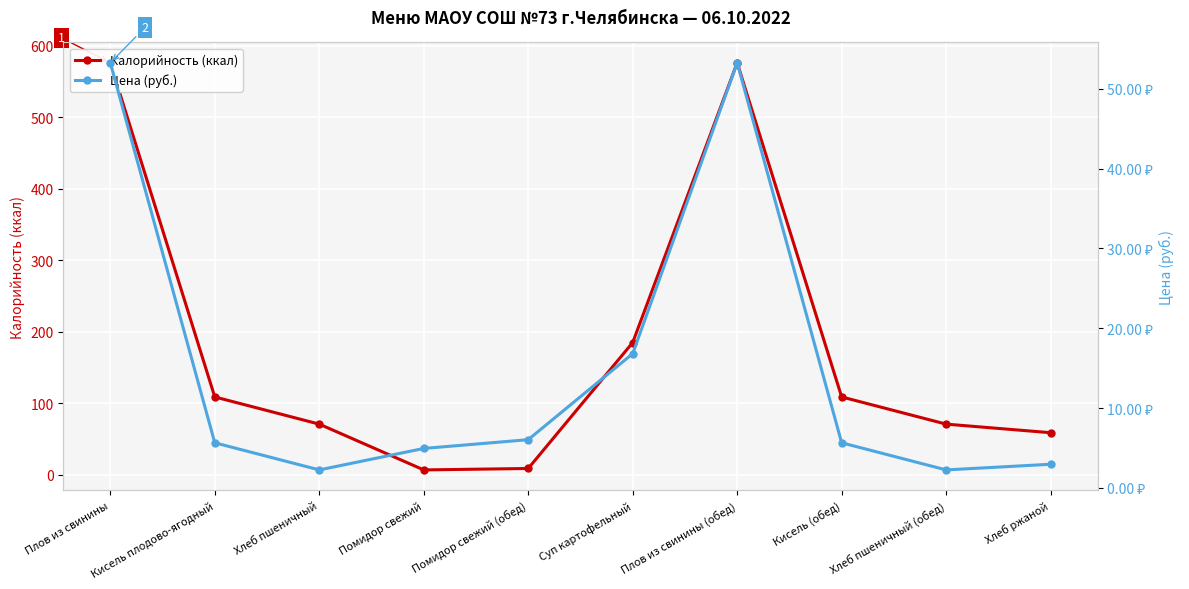

The value of Калорийность (ккал) at Кисель плодово-ягодный is 109.0. True or false?

True